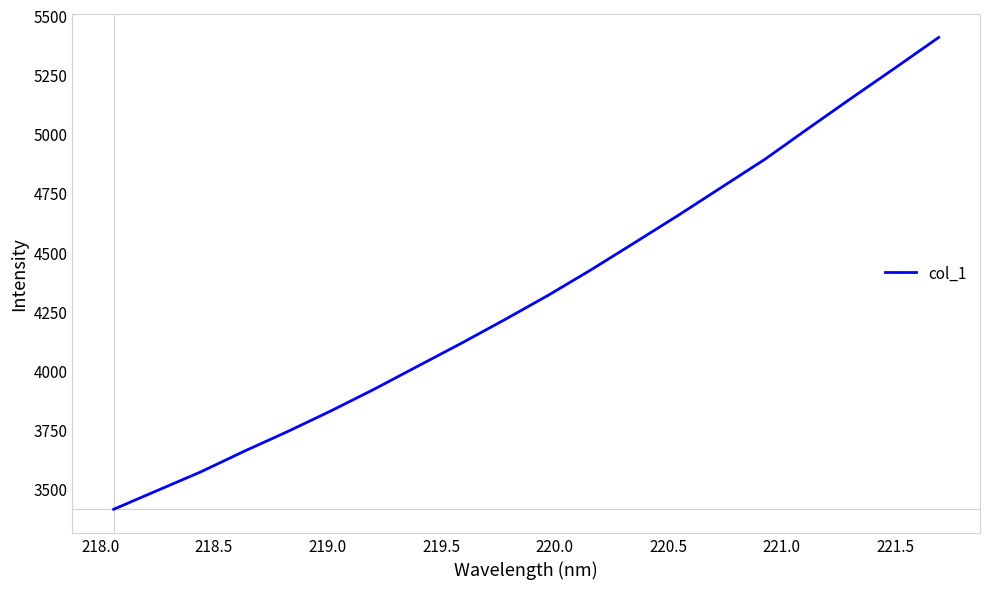

What is the difference between the maximum and minimum values?

1994.6